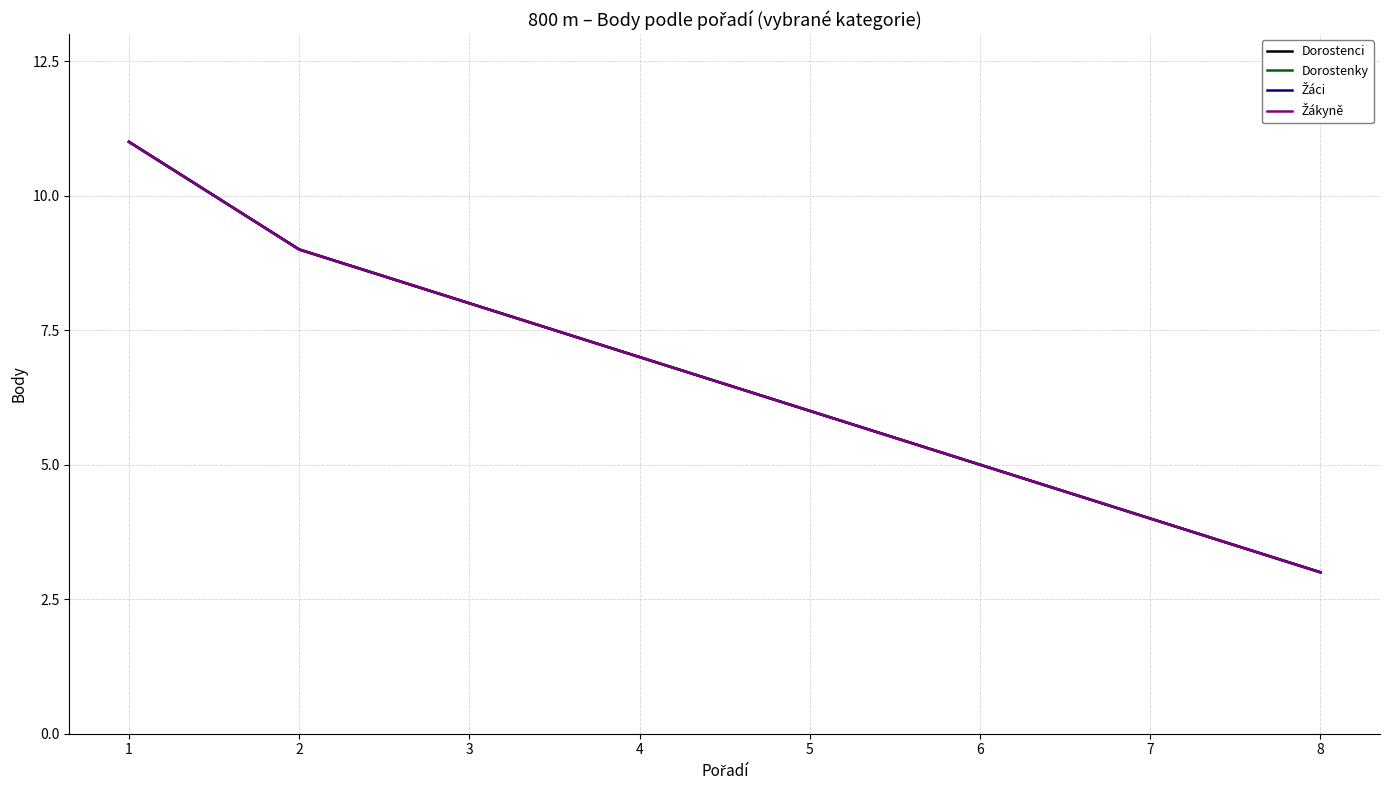

What is the difference between the second highest and minimum values in the Žáci series?

6